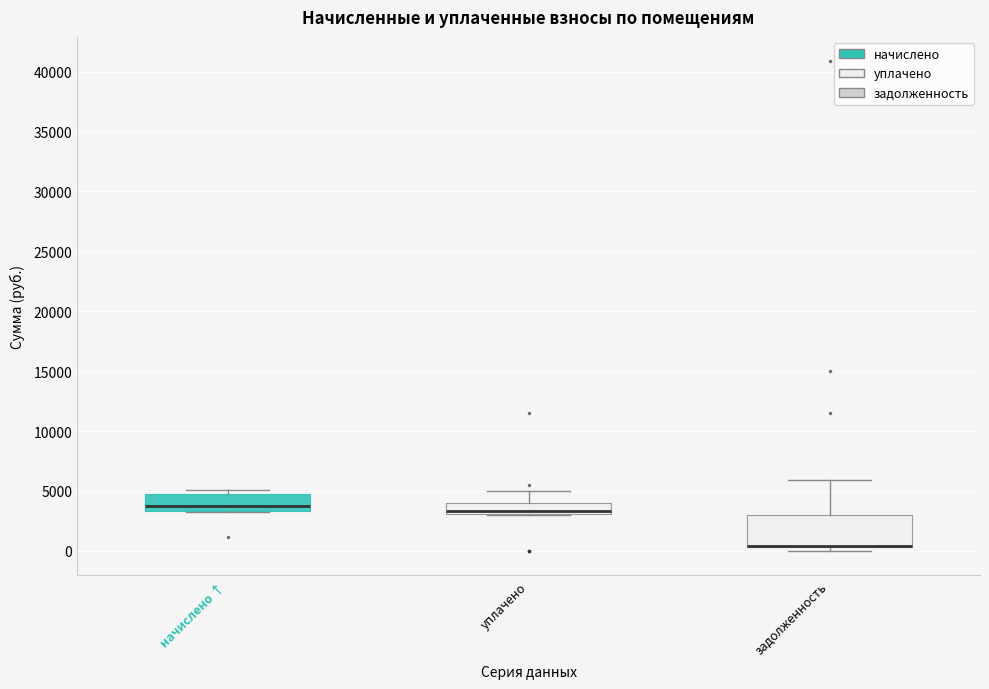

Reading left to right, read every box against the y-axis: the position of its median line, the range the box covers, and the ends of its whiskers. The values are not printed on the chart, so give them approximately, as read against the axis.

начислено ↑: median 3500 (just above the box's lower edge), box 3500 to 4500, whiskers 3000 to 5000
уплачено: median 3500, box 3000 to 4000, whiskers 3000 to 5000
задолженность: median 500 (drawn on the box's lower edge), box 500 to 3000, whiskers 0 to 6000